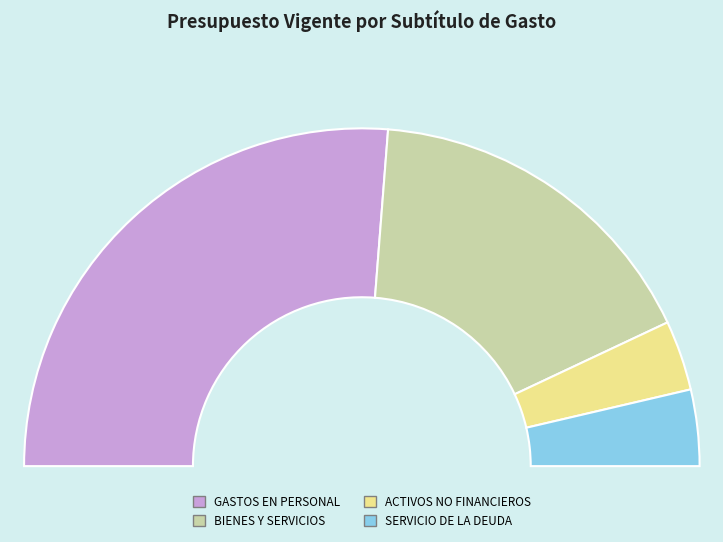

How many segments does this pie chart have?

4